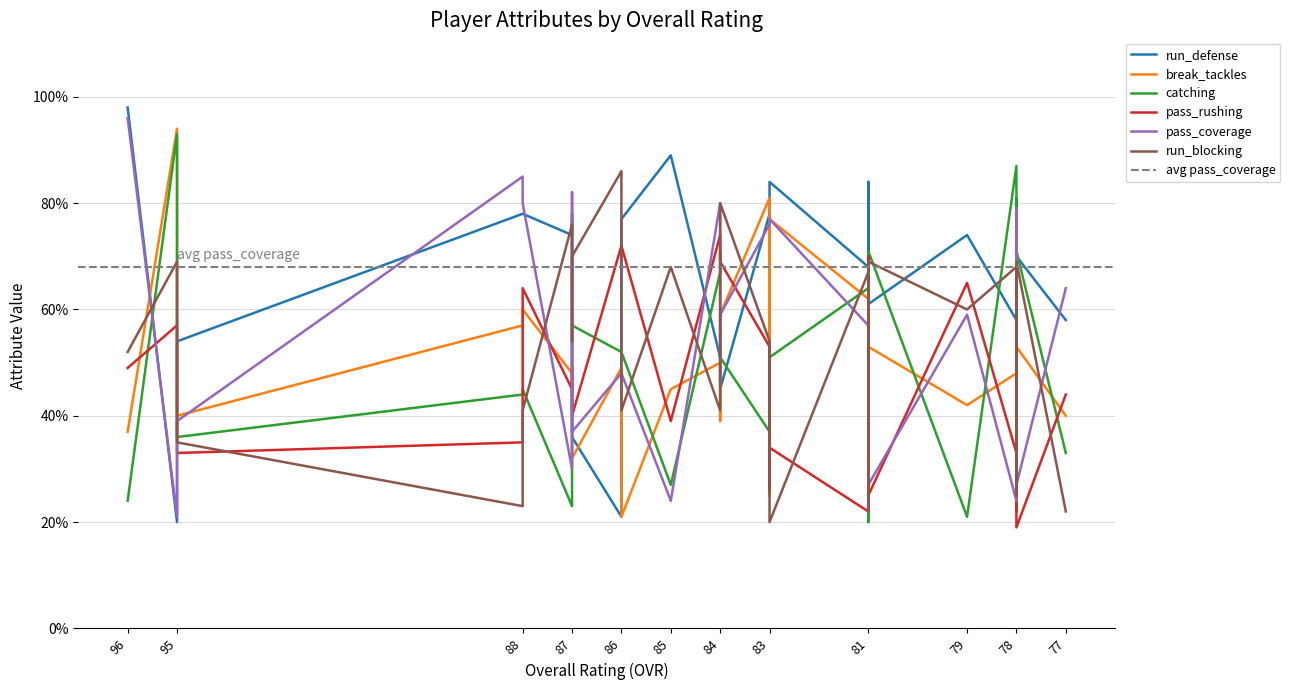

Rank the categories by pass_coverage value from lowest to highest.

95, 85, 78, 81, 78, 87, 81, 87, 95, 81, 84, 86, 86, 81, 84, 79, 78, 77, 78, 83, 83, 83, 78, 88, 84, 87, 88, 96